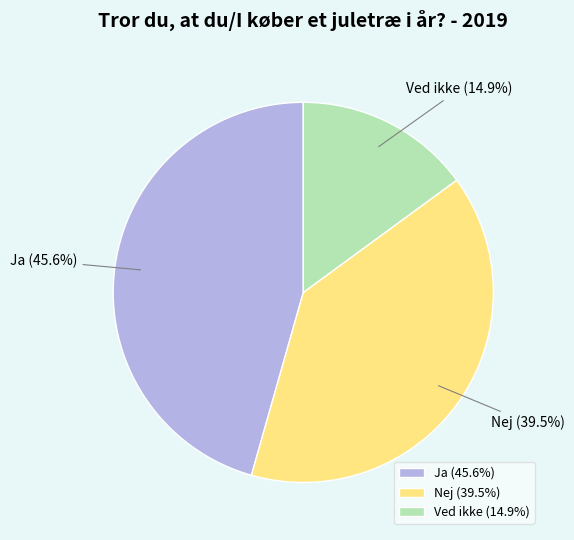

To the nearest percent, what is the difference between the Ja and Ved ikke slice percentages?

31%